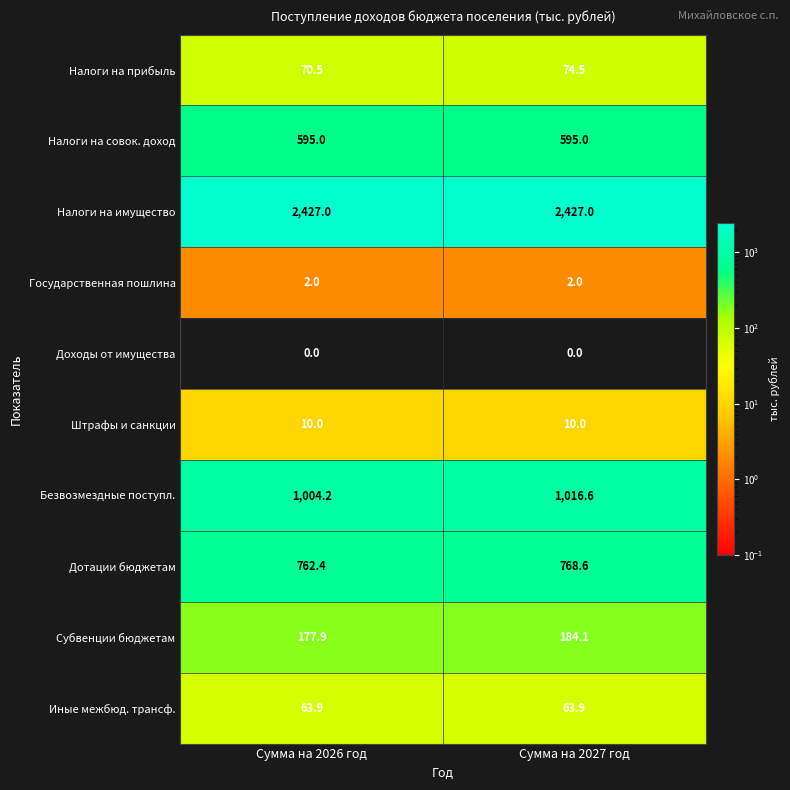

The value of Налоги на совок. доход at Сумма на 2026 год is 179.8. True or false?

False